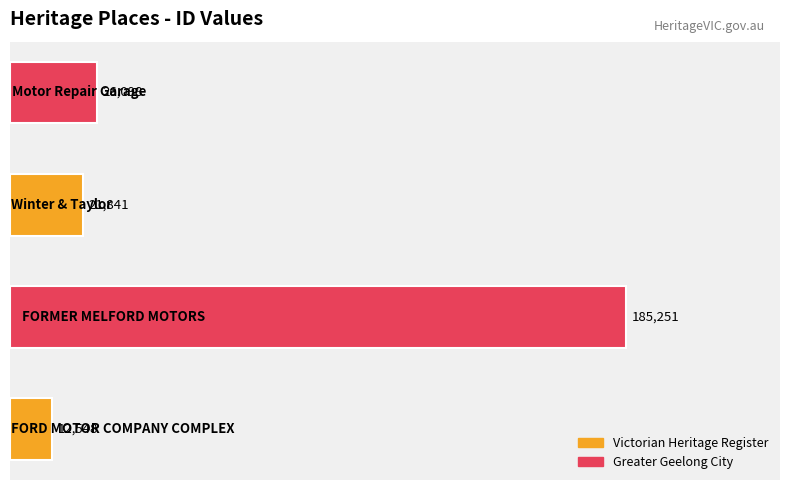

What is the maximum value shown in the chart?

185251